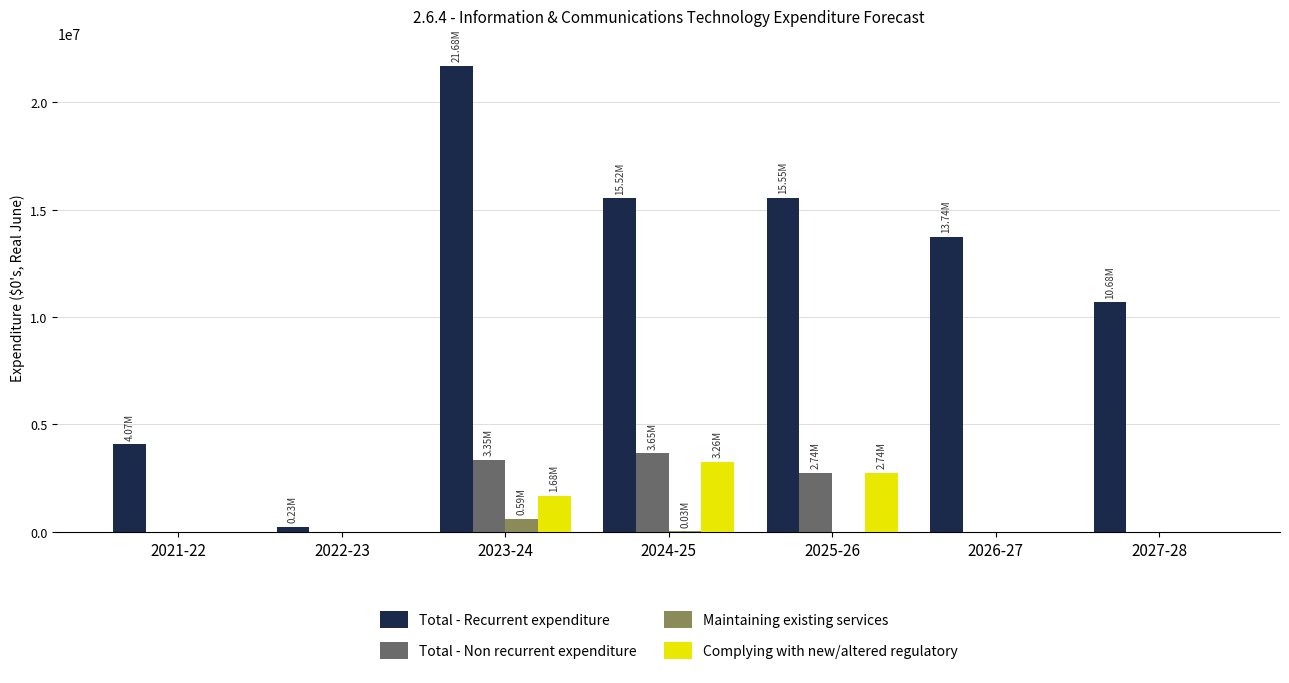

Which series has the largest range (max minus min)?

Total - Recurrent expenditure